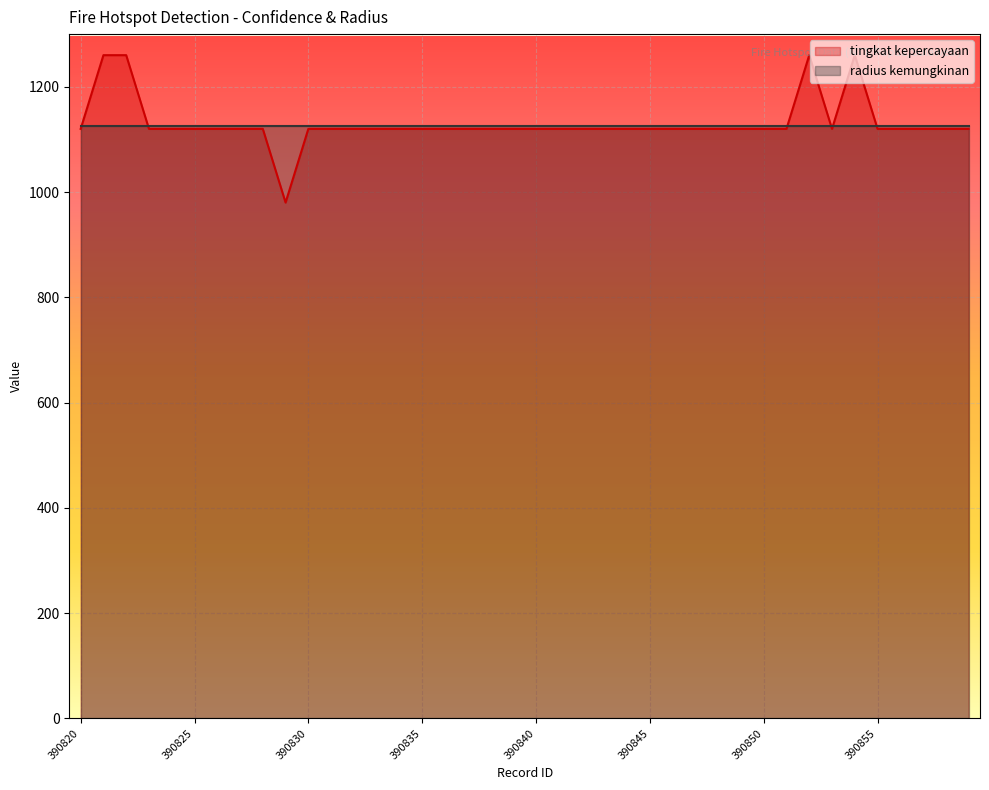

Which has a higher value, 390828 or 390858?

390828